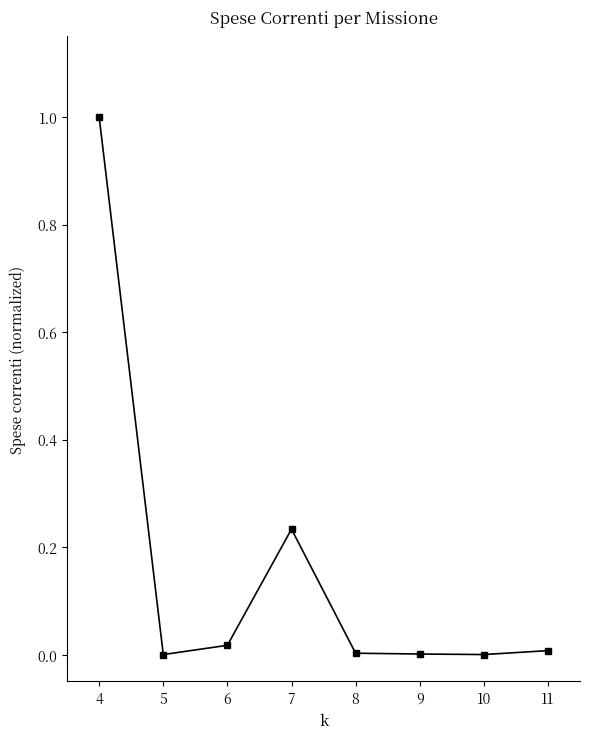

What is the sum of the values at 10 and 4?

1.0